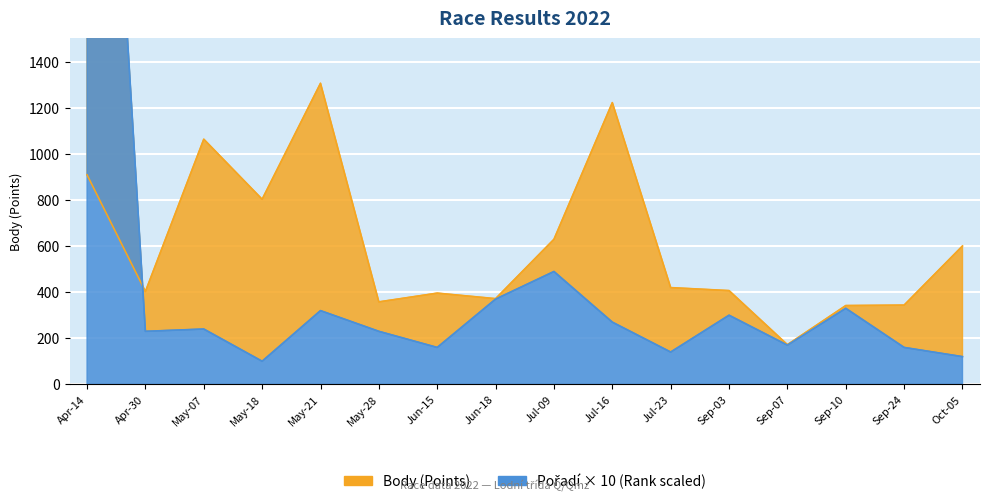

How many times do Pořadí and Body cross each other?

1